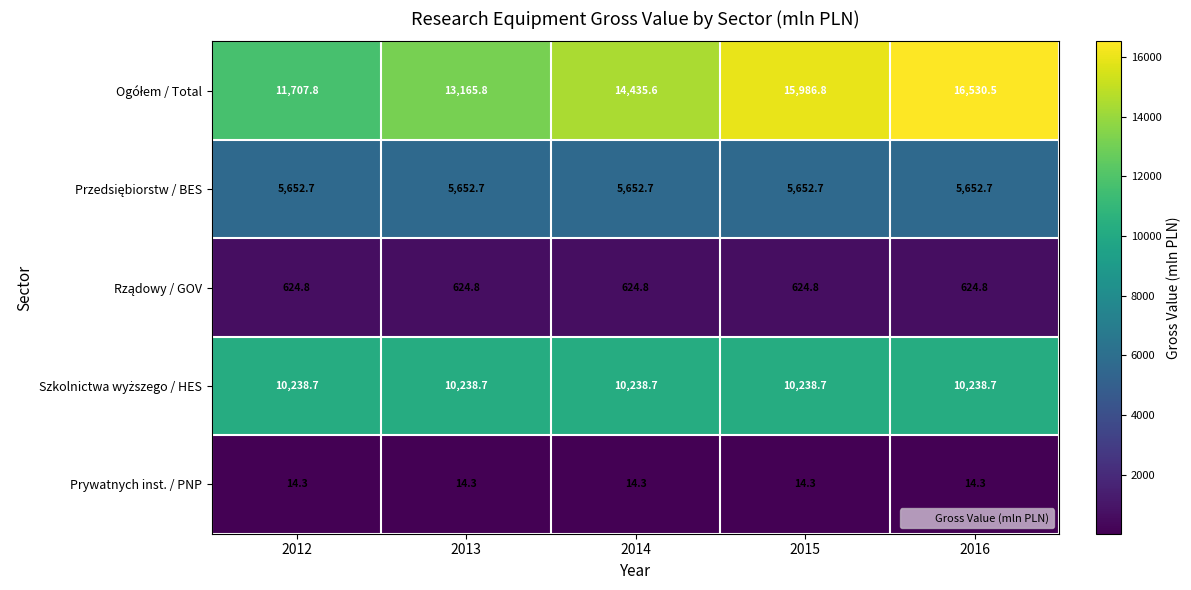

What is the spread (max minus min) of values at 2014?

14421.3